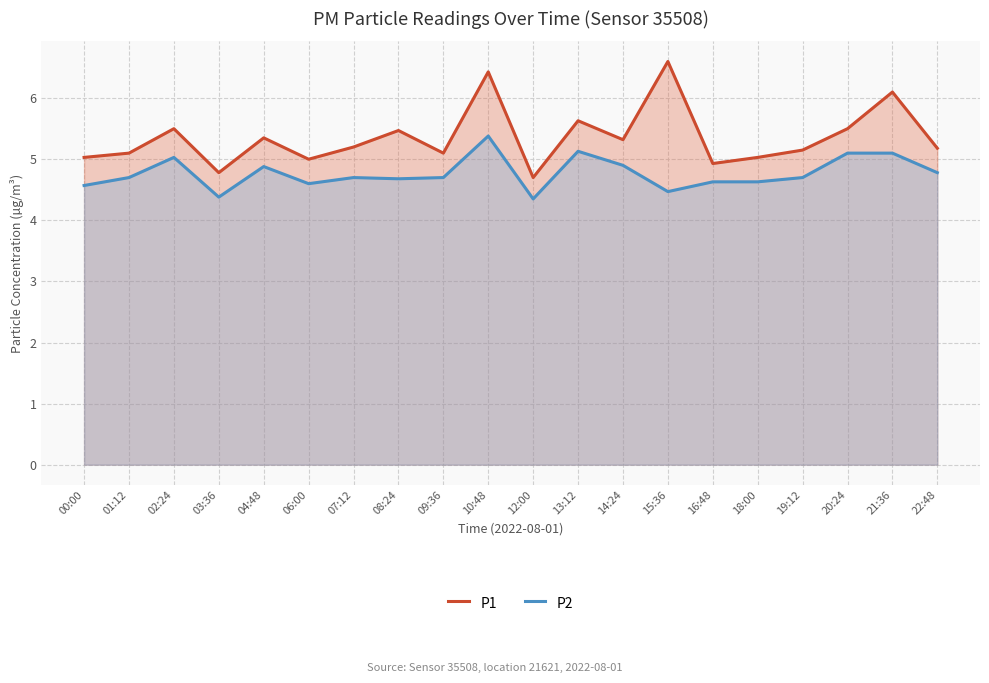

How many interior local peaks does the P1 series have?

7